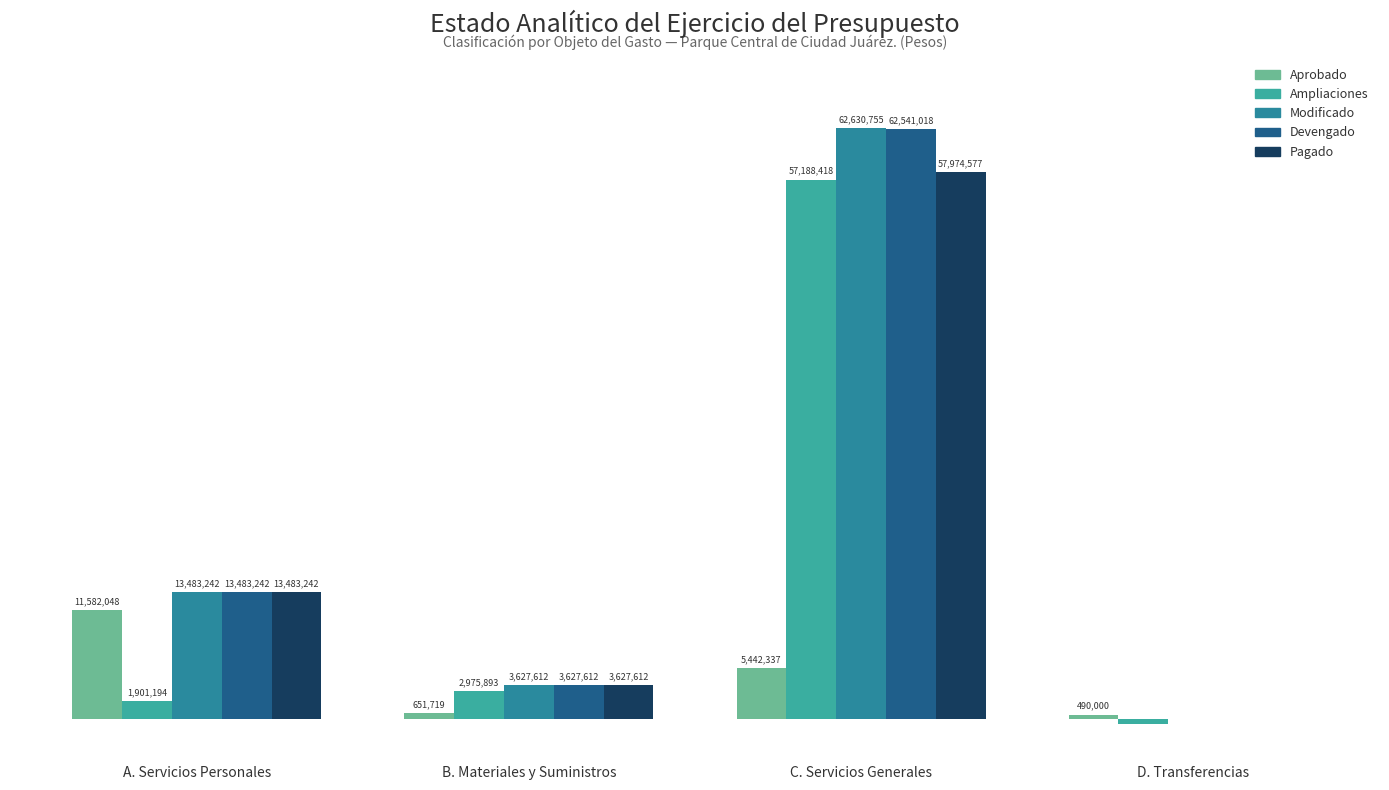

How many values in the Modificado series are below 13483242?

2